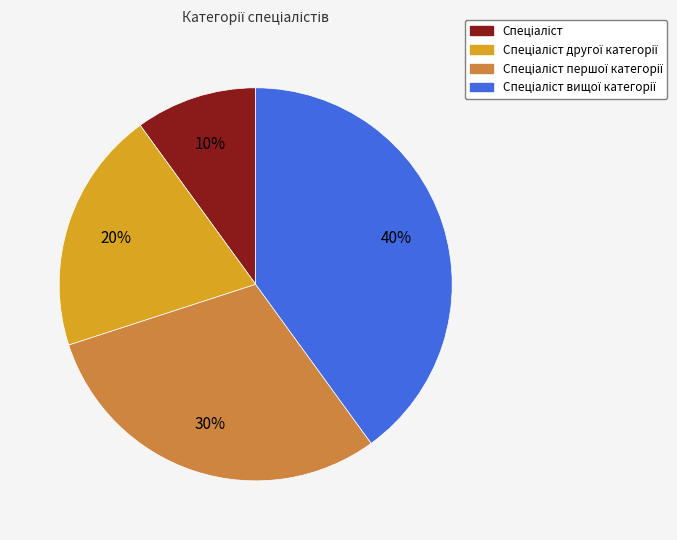

Is there any slice that represents more than half of the pie?

No